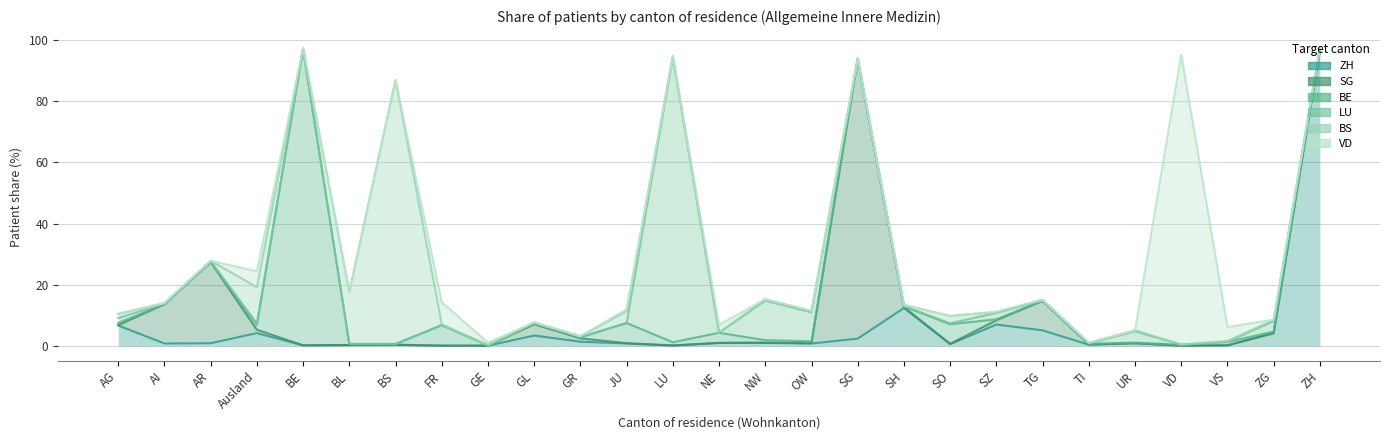

How many lines are shown in the chart?

6